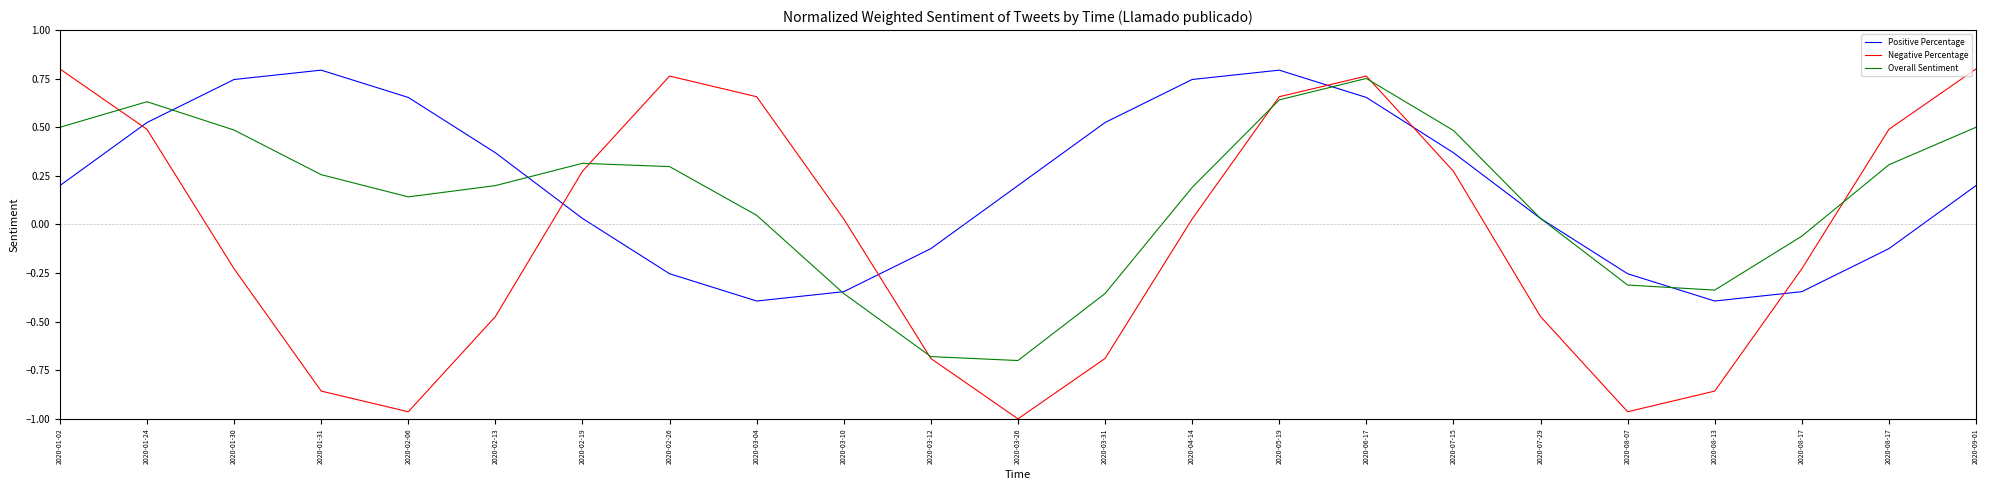

At which category is the sum across all series the highest?

2020-06-17